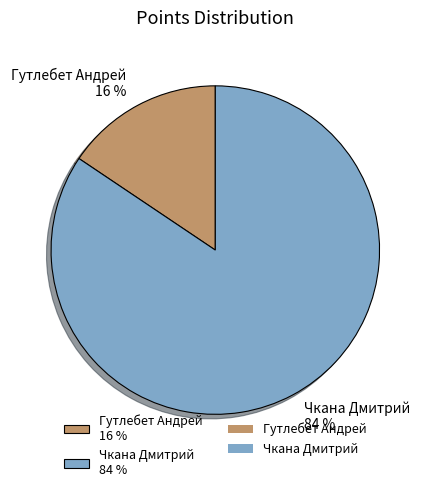

Is it true that Гутлебет Андрей is 2% of the pie?

False